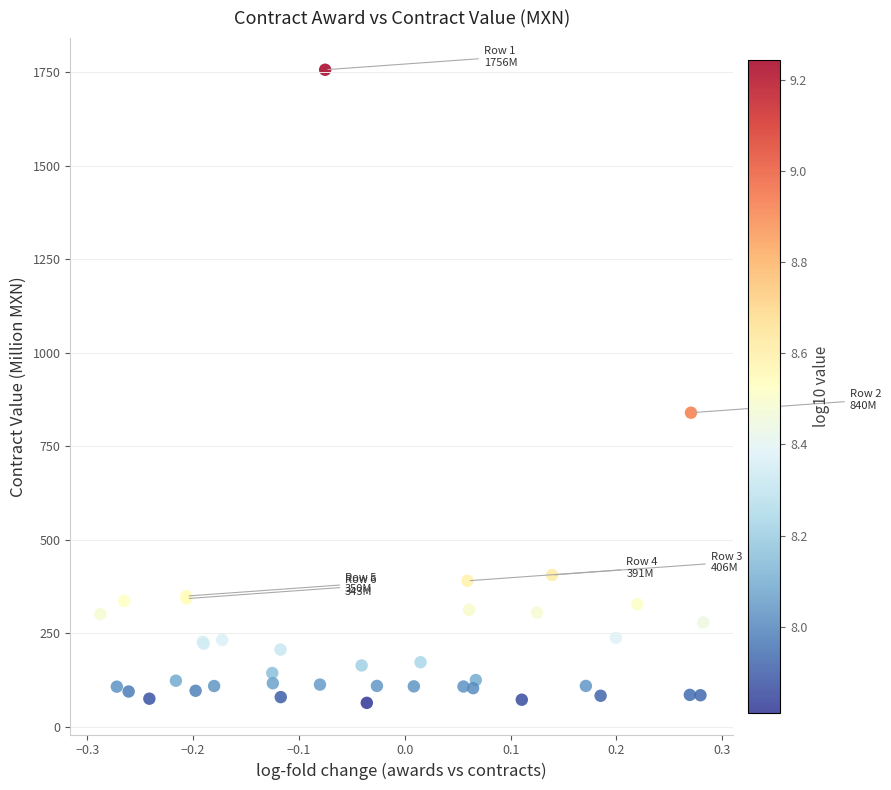

What Y value in the scatter plot is closest to 910?

840.0